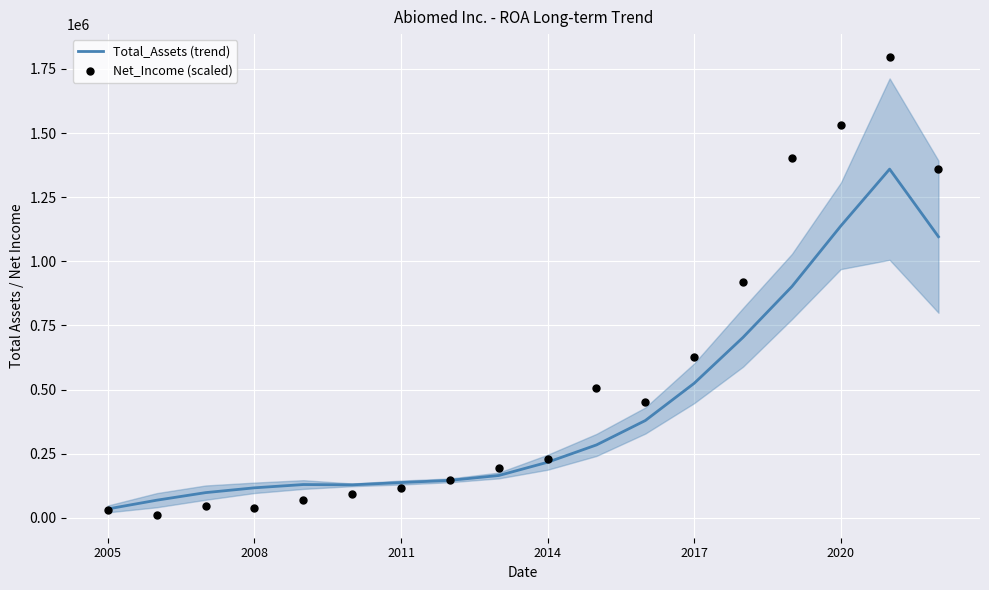

What is the highest value of the Total_Assets (trend) series?

1359640.0